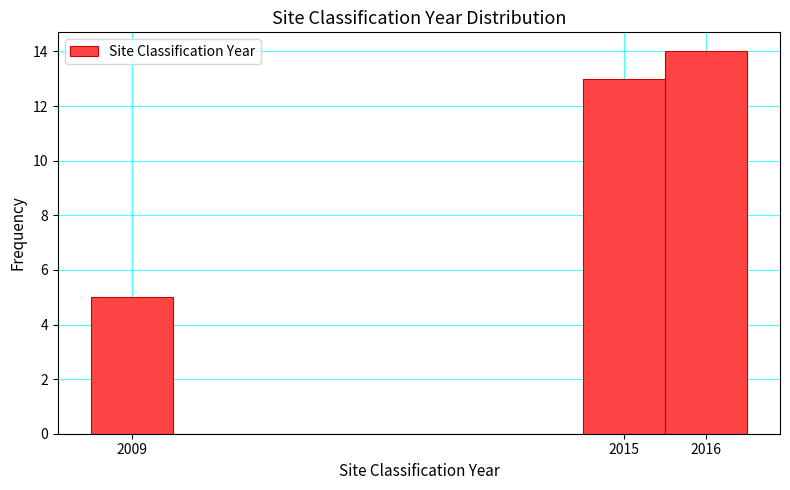

Reading left to right, transcribe this chart: for each bar, give the range it covers on the x-axis and its height. The values are not printed on the chart, so give them approximately, as read against the axis.

2008.5 to 2009.5: 5
2009.5 to 2014.5: 0
2014.5 to 2015.5: 13
2015.5 to 2016.5: 14